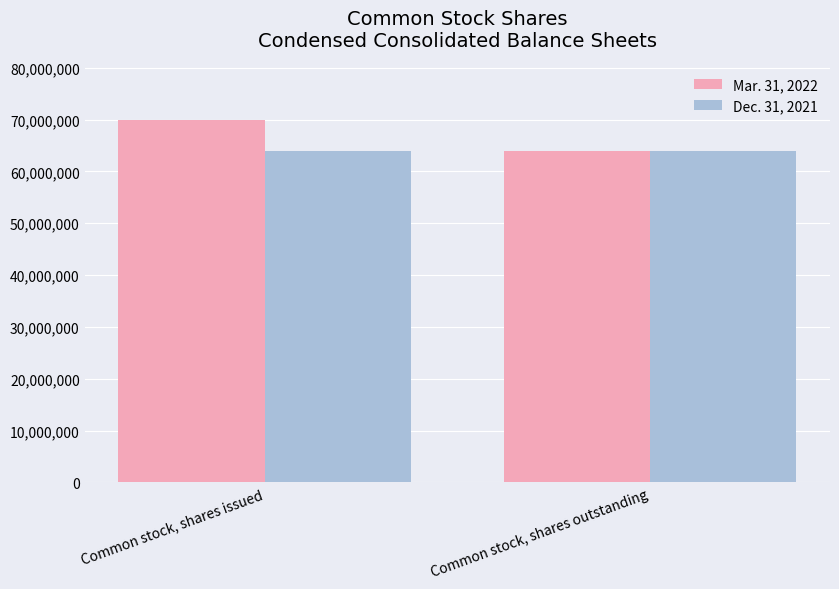

What position from the right is Common stock, shares outstanding?

1